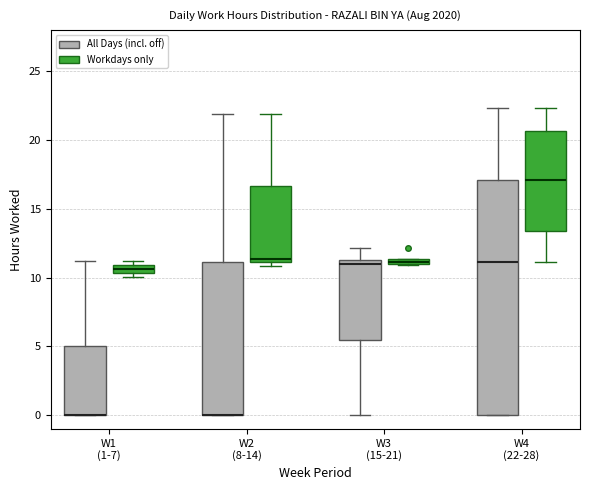

Where is the lower edge of the box for W1 (1-7) (Workdays only) on the y-axis? The values are not printed on the chart, so give them approximately, as read against the axis.

10.5